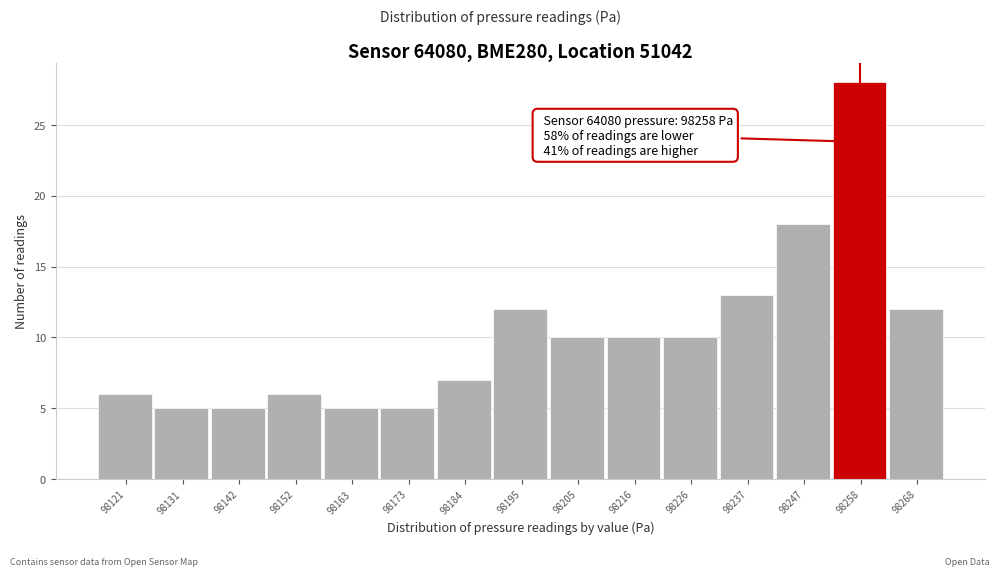

Over which range of the x-axis is the bar tallest?

98252 to 98264